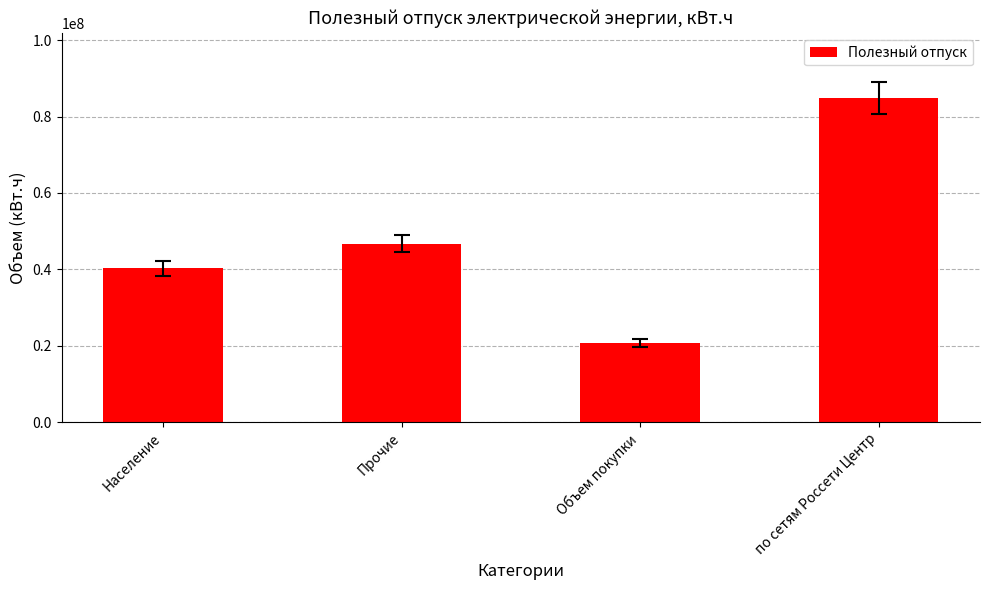

Read the value at Прочие.

46763743.3